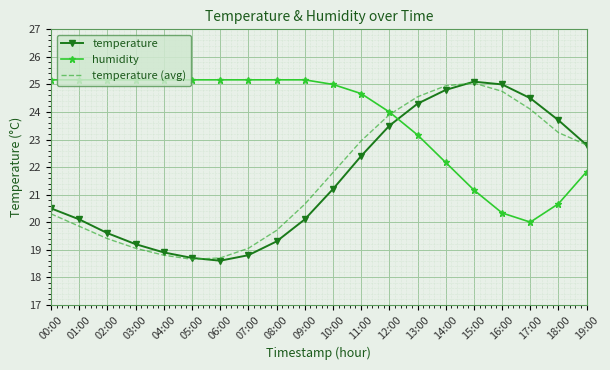

What is the total value across all series at 13:00?

72.0